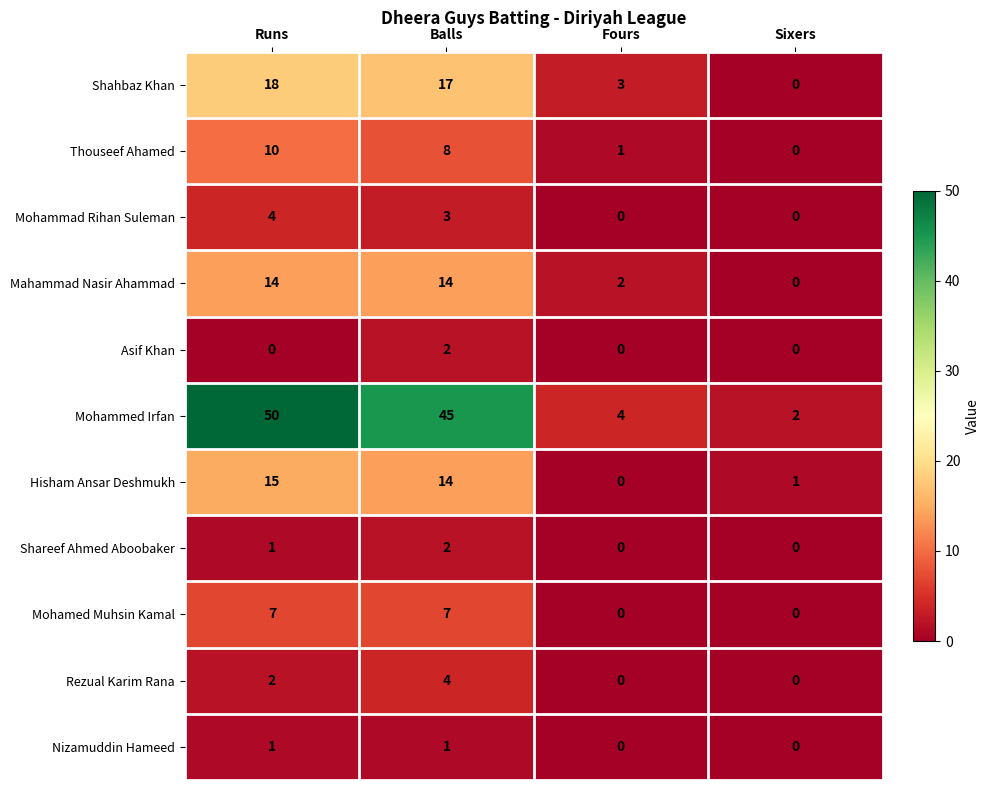

What is the highest value of the Rezual Karim Rana series?

4